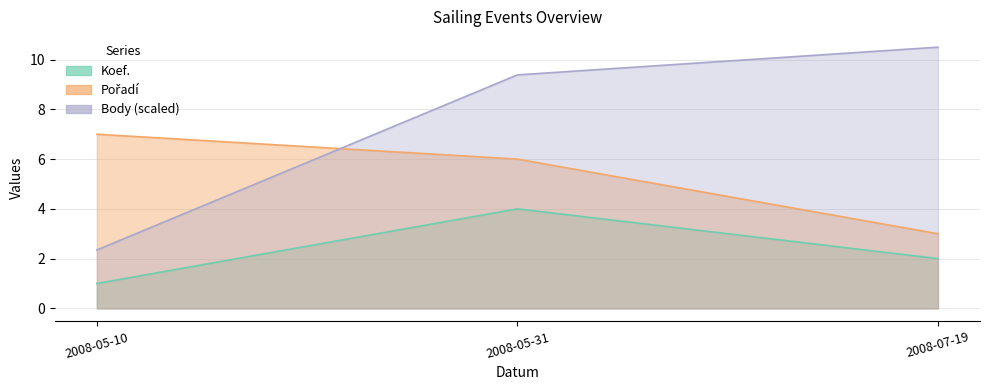

Reading right to left, list all the values displayed in this chart.

Koef.: 2.0	4.0	1.0
Pořadí: 3.0	6.0	7.0
Body: 10.5	9.4	2.3